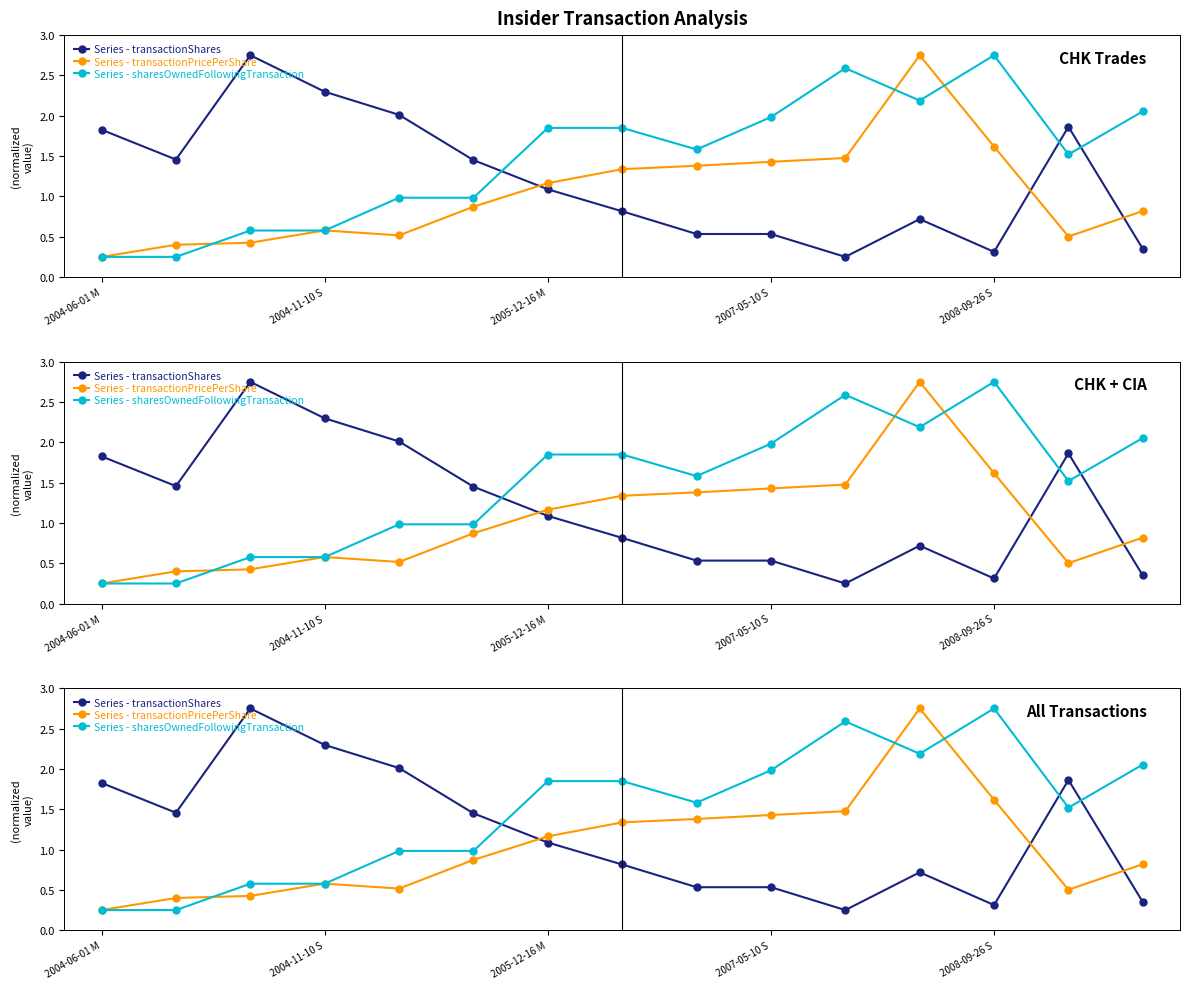

Which category has the lowest value across all series?

10